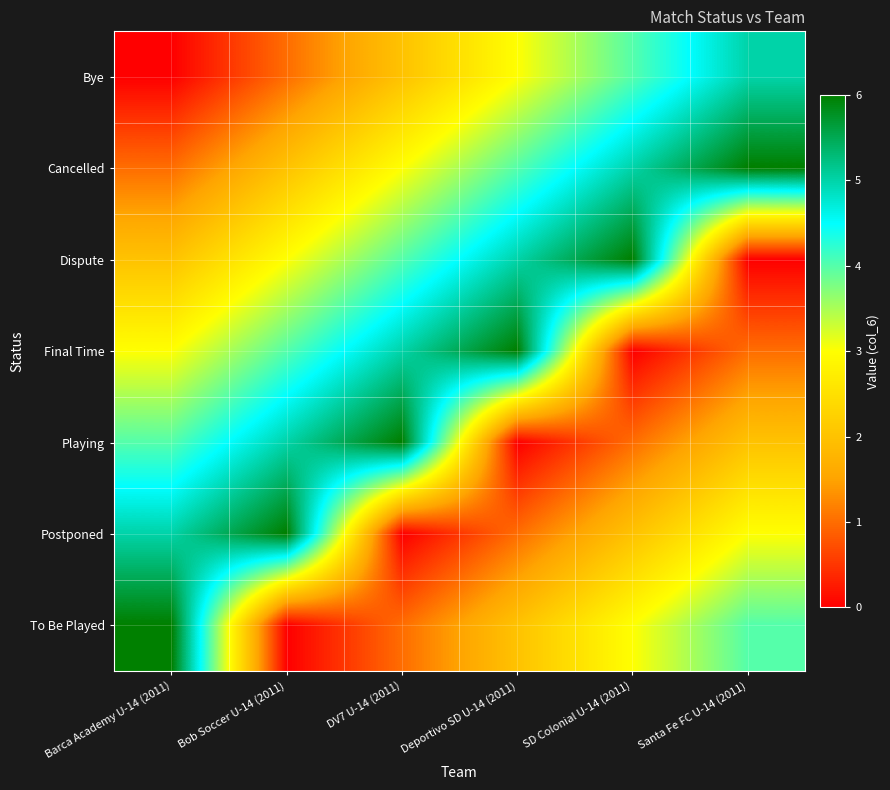

Which has a higher value, Bob Soccer U-14 (2011) or Deportivo SD U-14 (2011)?

Deportivo SD U-14 (2011)